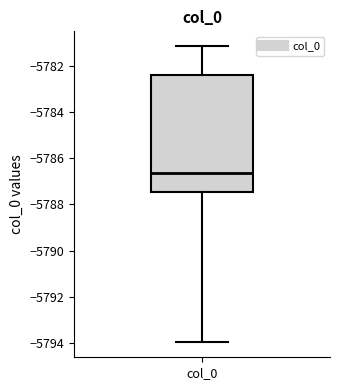

Where does the upper whisker of the box for col_0 end on the y-axis? The values are not printed on the chart, so give them approximately, as read against the axis.

-5781.2